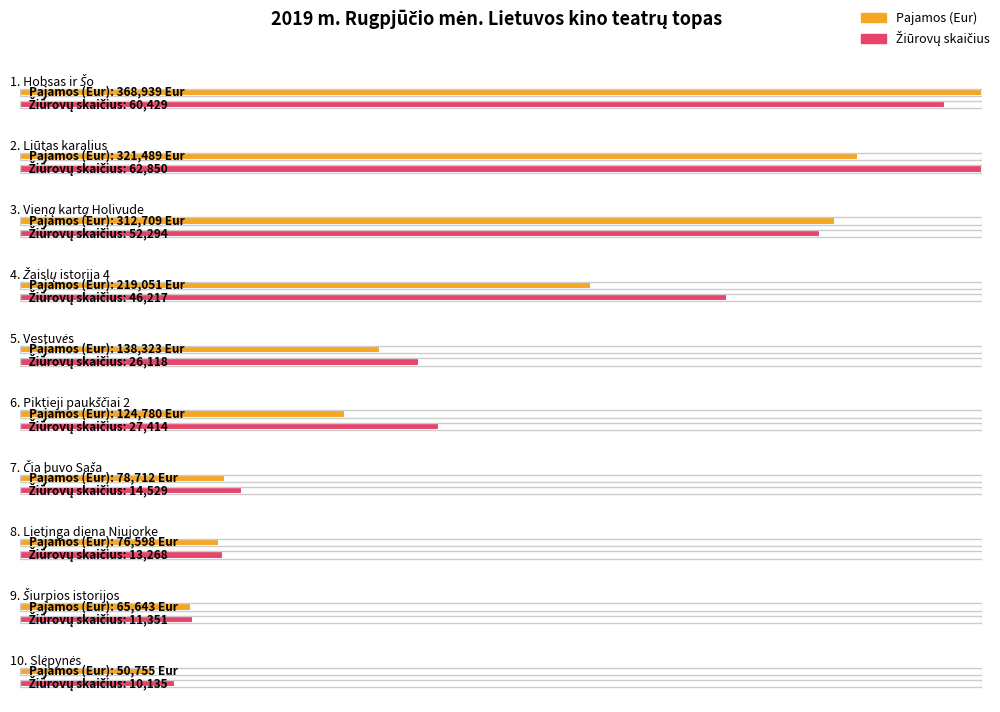

Reading left to right, what are all the values shown in this chart?

Pajamos (Eur): Hobsas ir Šo=368939.0	Liūtas karalius=321488.7	Vieną kartą Holivude=312709.0	Žaislų istorija 4=219050.9	Vestuvės=138323.0	Piktieji paukščiai 2=124780.1	Čia buvo Saša=78712.3	Lietinga diena Niujorke=76597.8	Šiurpios istorijos=65643.2	Slėpynės=50755.4
Žiūrovų skaičius: Hobsas ir Šo=60429.0	Liūtas karalius=62850.0	Vieną kartą Holivude=52294.0	Žaislų istorija 4=46217.0	Vestuvės=26118.0	Piktieji paukščiai 2=27414.0	Čia buvo Saša=14529.0	Lietinga diena Niujorke=13268.0	Šiurpios istorijos=11351.0	Slėpynės=10135.0